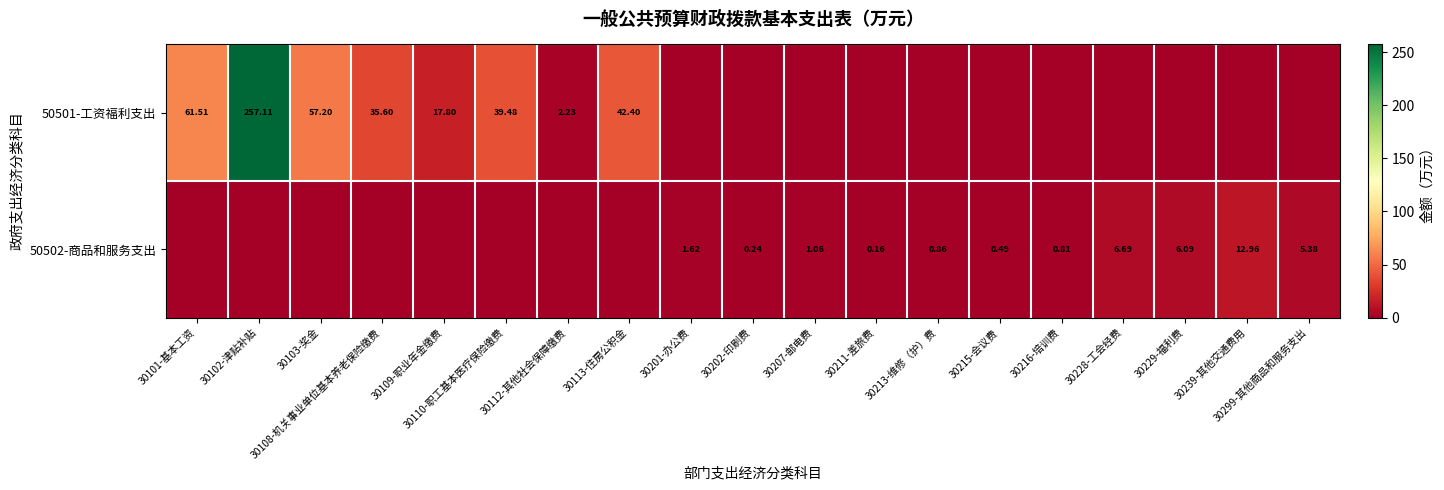

At which label is 50501-工资福利支出 closest to 128?

30101-基本工资